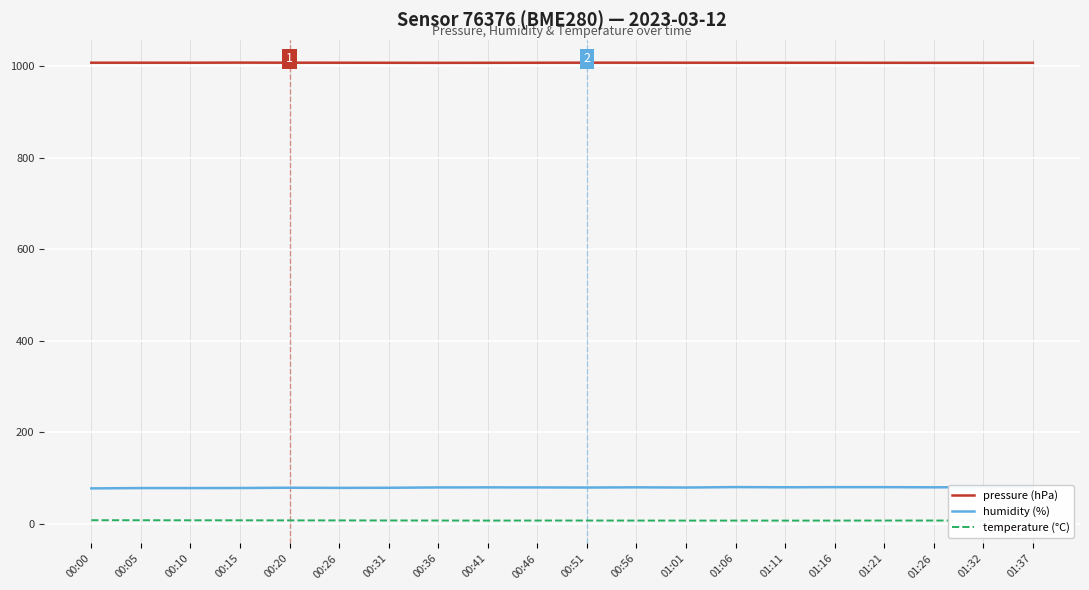

Is the value of humidity (%) at 01:37 greater than the value of pressure (hPa) at 01:11?

No